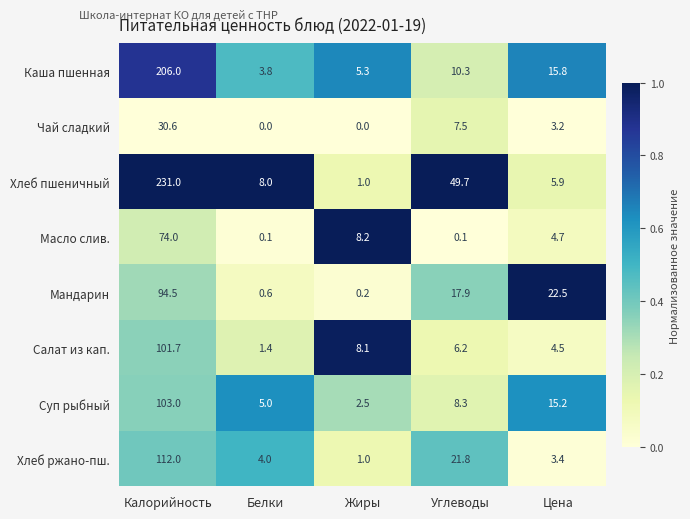

What is the difference between the highest and lowest values at Белки?

8.0